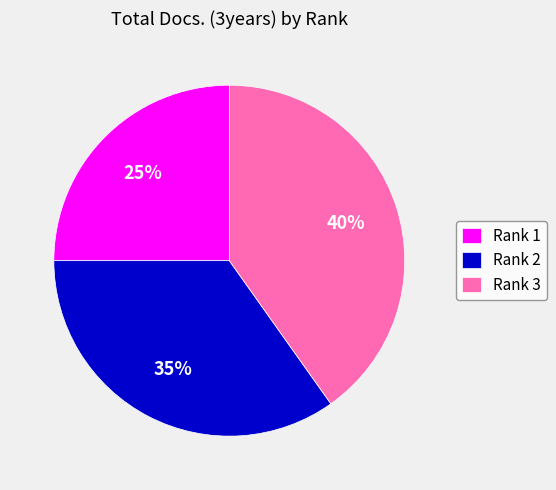

Rank the categories by value from lowest to highest.

Rank 1, Rank 2, Rank 3